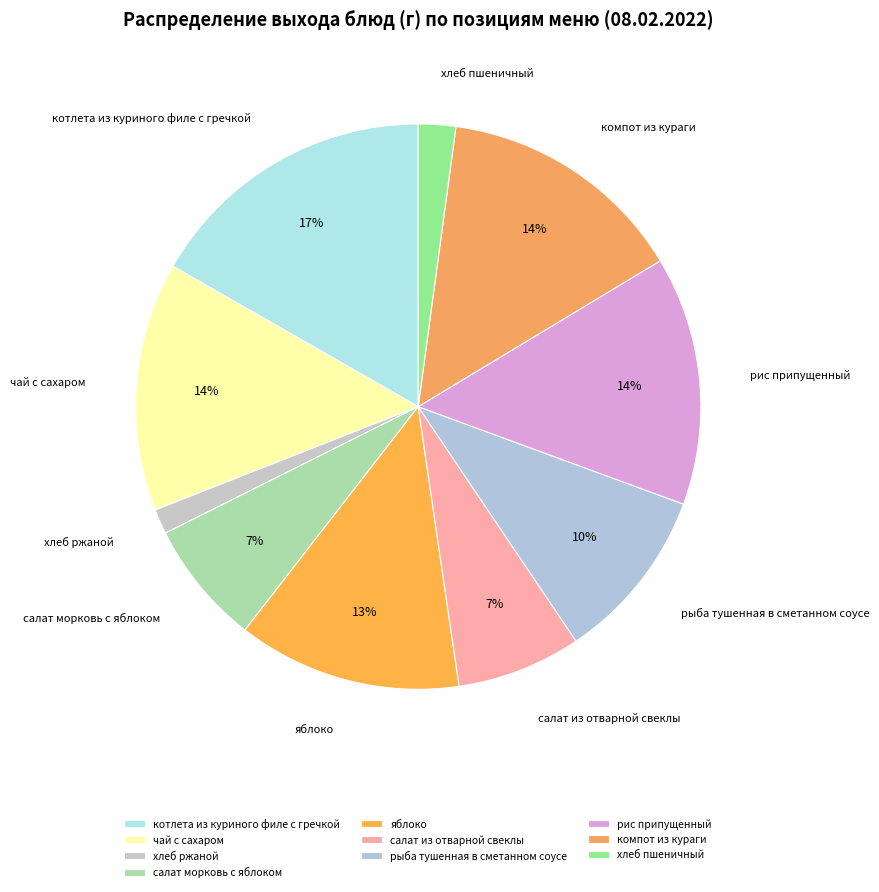

The салат морковь с яблоком slice represents 1% of the pie. True or false?

False